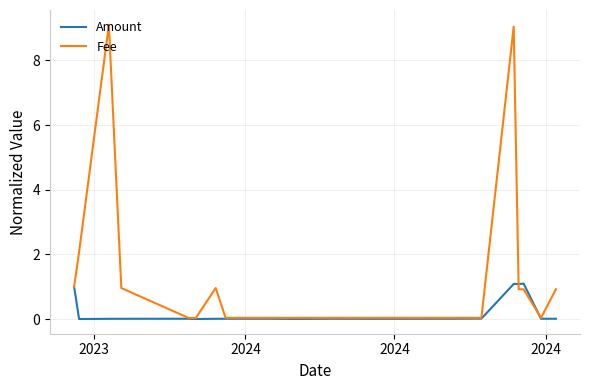

List the series in order of their overall mean, lowest first.

Amount, Fee